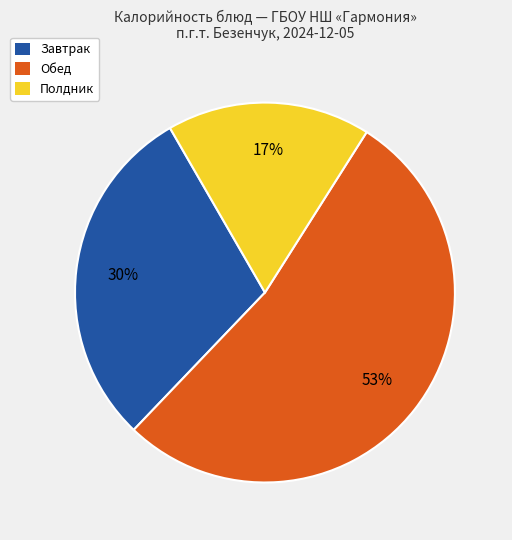

To the nearest percent, what is the average slice percentage?

33%